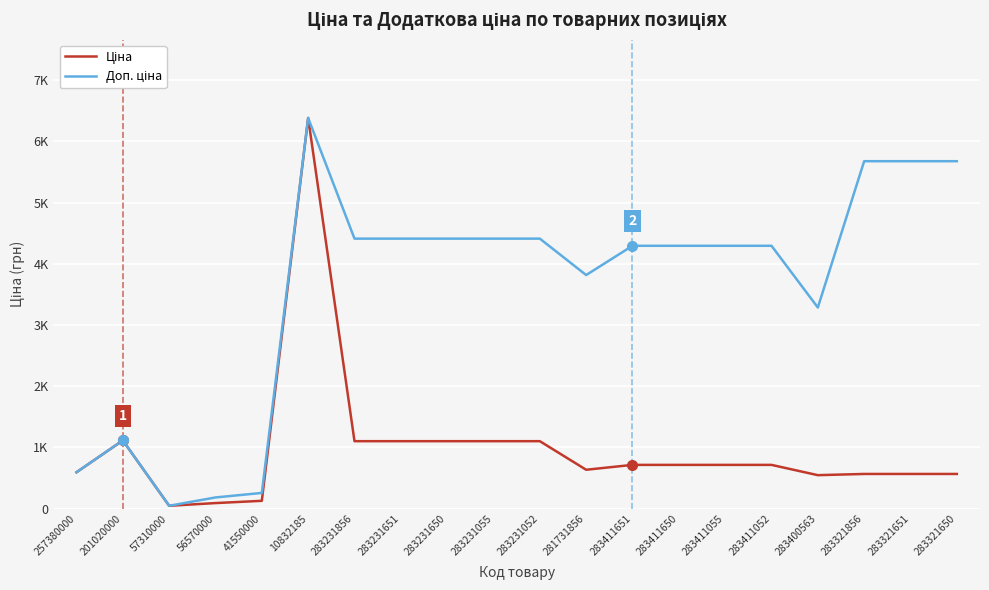

What is the difference between the second highest and minimum values in the Доп. ціна series?

5629.3